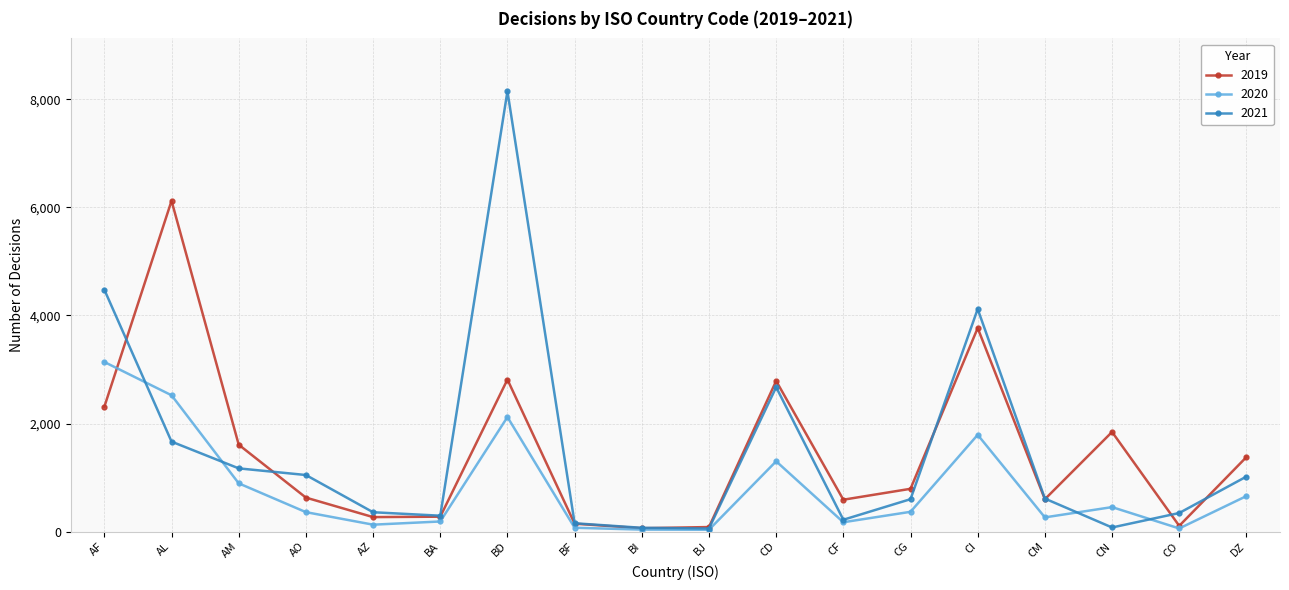

Between which two adjacent categories do 2020 and 2019 first intersect?

AF and AL